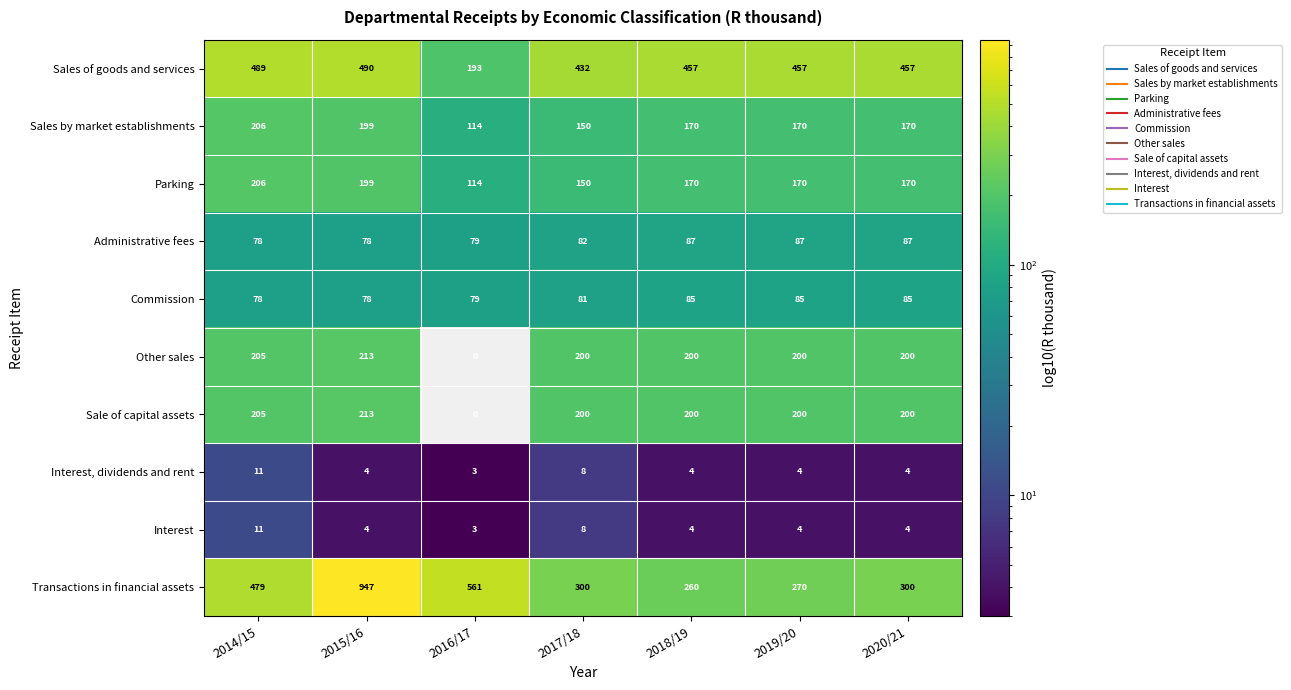

What is the difference between the maximum and minimum values in the Sales of goods and services series?

297